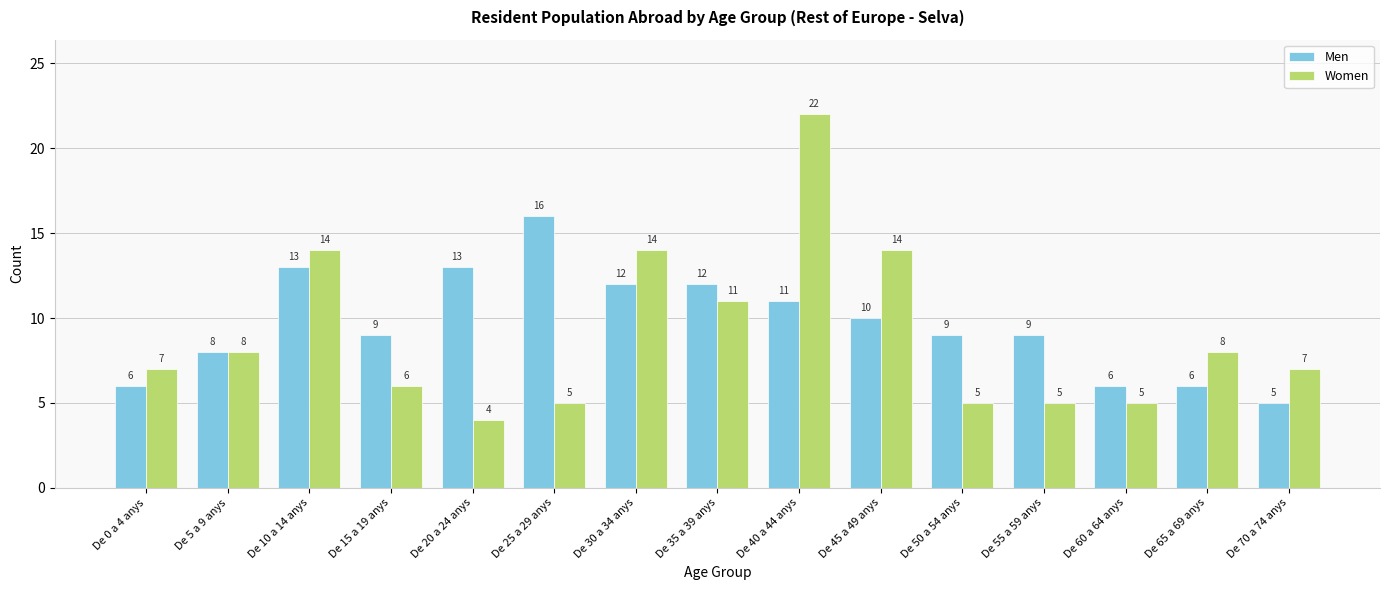

Reading left to right, list all the values displayed in this chart.

Men: 6	8	13	9	13	16	12	12	11	10	9	9	6	6	5
Women: 7	8	14	6	4	5	14	11	22	14	5	5	5	8	7